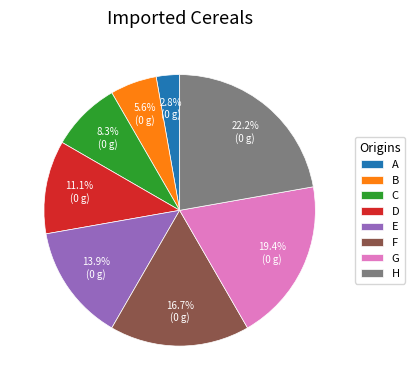

Between D and G, which is larger?

G